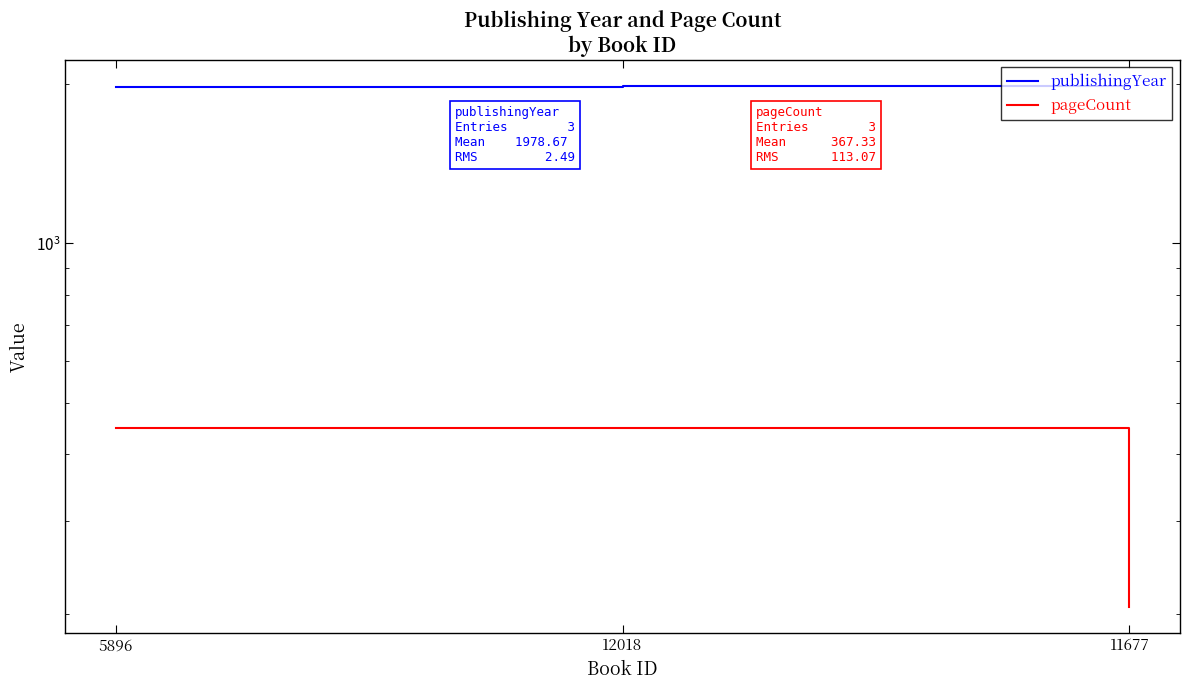

How many distinct data groups are displayed?

2